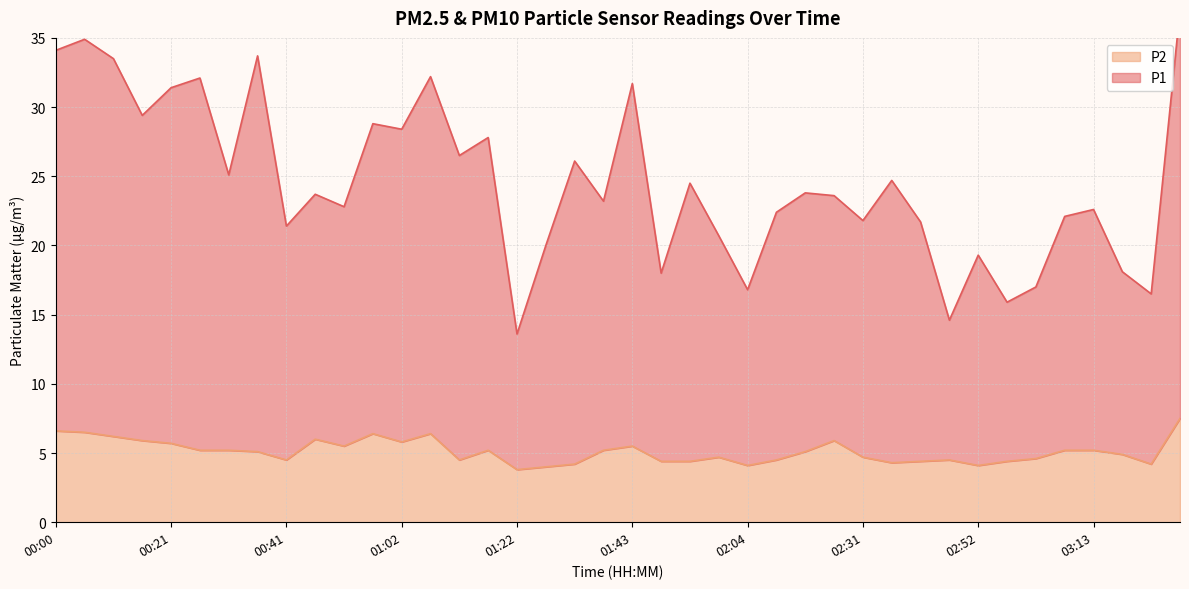

Does the chart display data point markers on the line(s)?

No